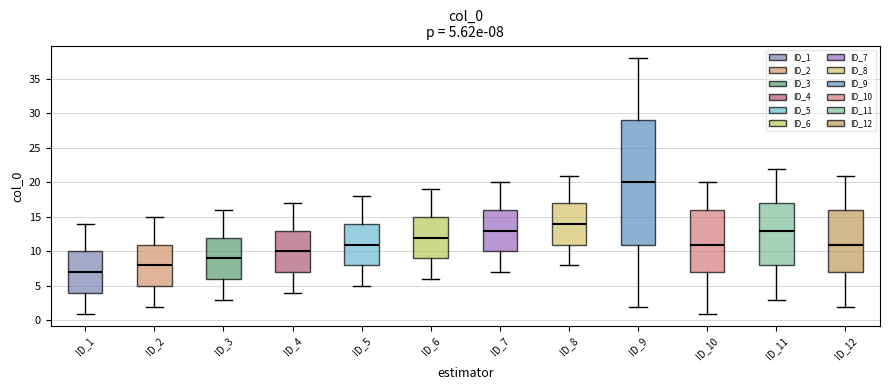

Comparing the boxes themselves (not the whiskers), which one is the tallest?

ID_9